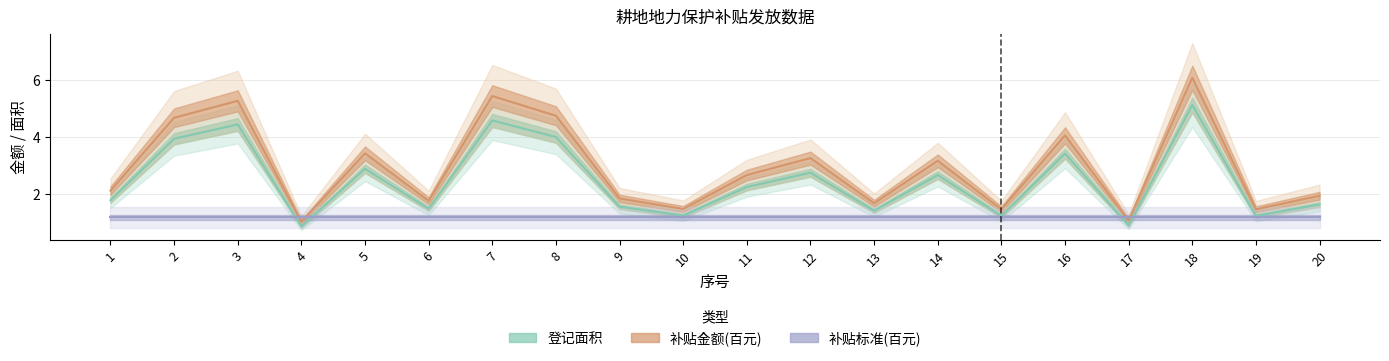

How many series are shown in this chart?

3